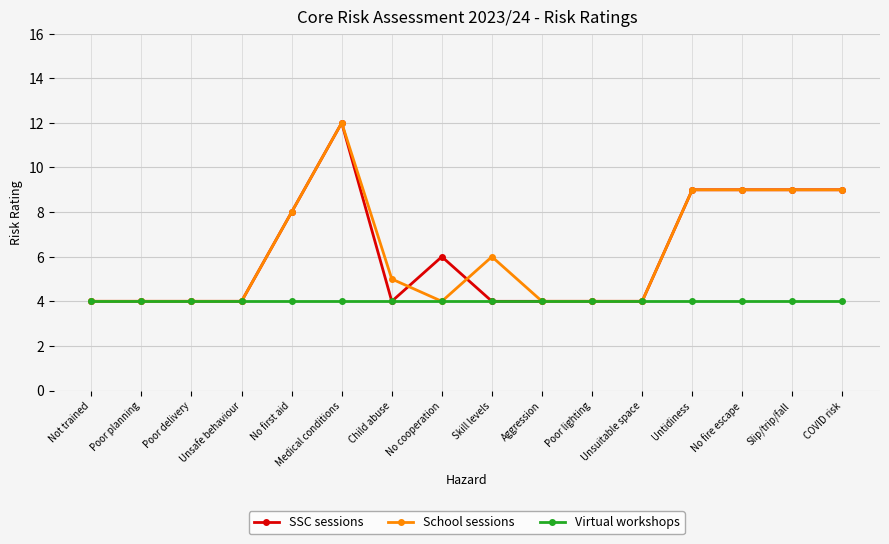

True or false: SSC sessions and School sessions cross at least once.

True